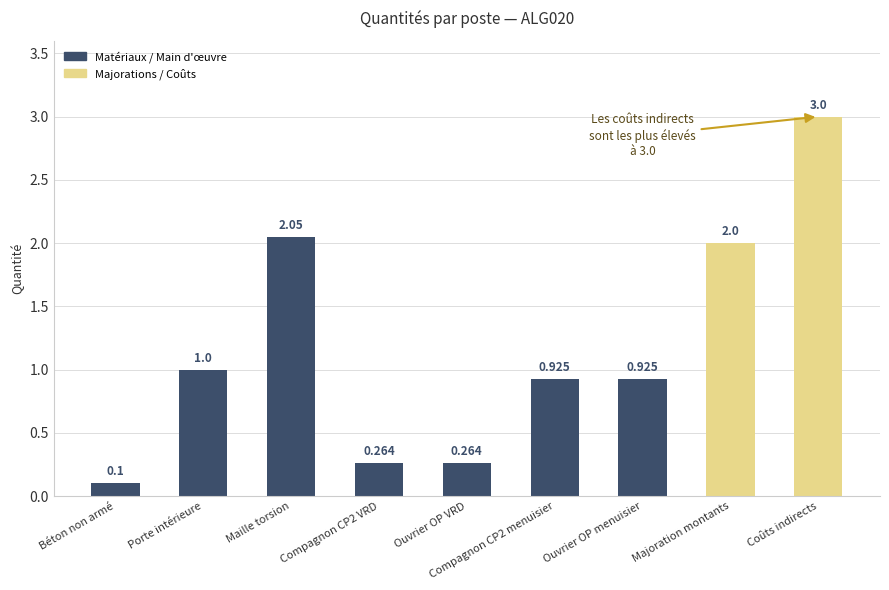

What is the difference between the maximum and minimum values?

2.9